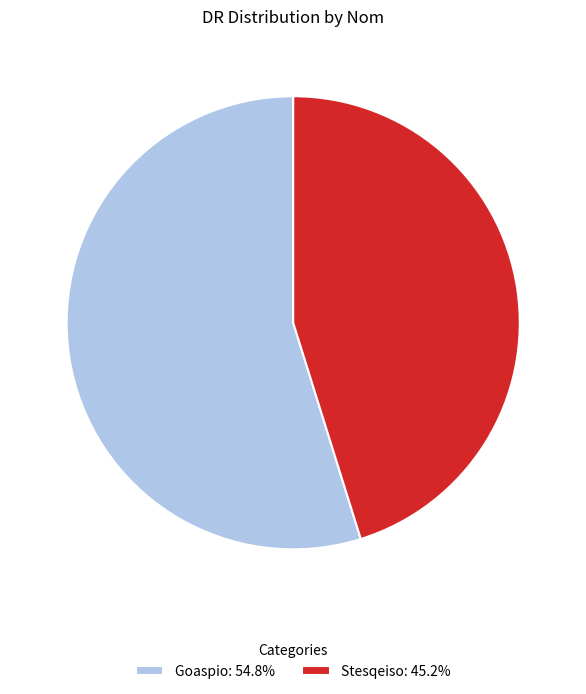

True or false: Stesqeiso accounts for 45% of the total.

True